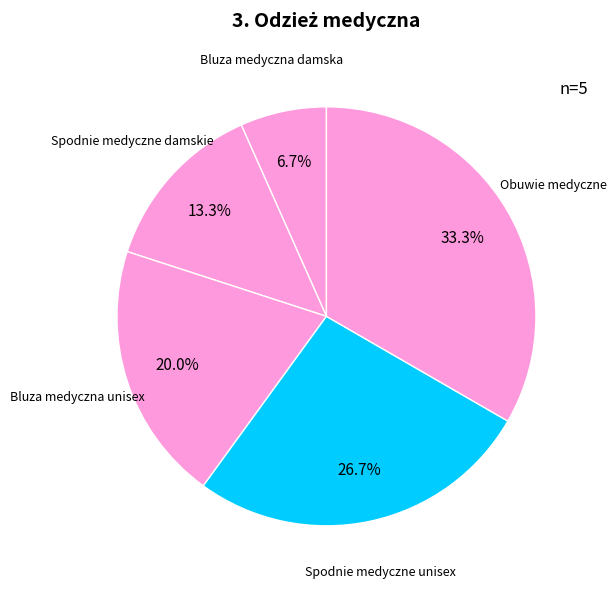

Rank the categories by value from highest to lowest.

Obuwie medyczne, Spodnie medyczne unisex, Bluza medyczna unisex, Spodnie medyczne damskie, Bluza medyczna damska